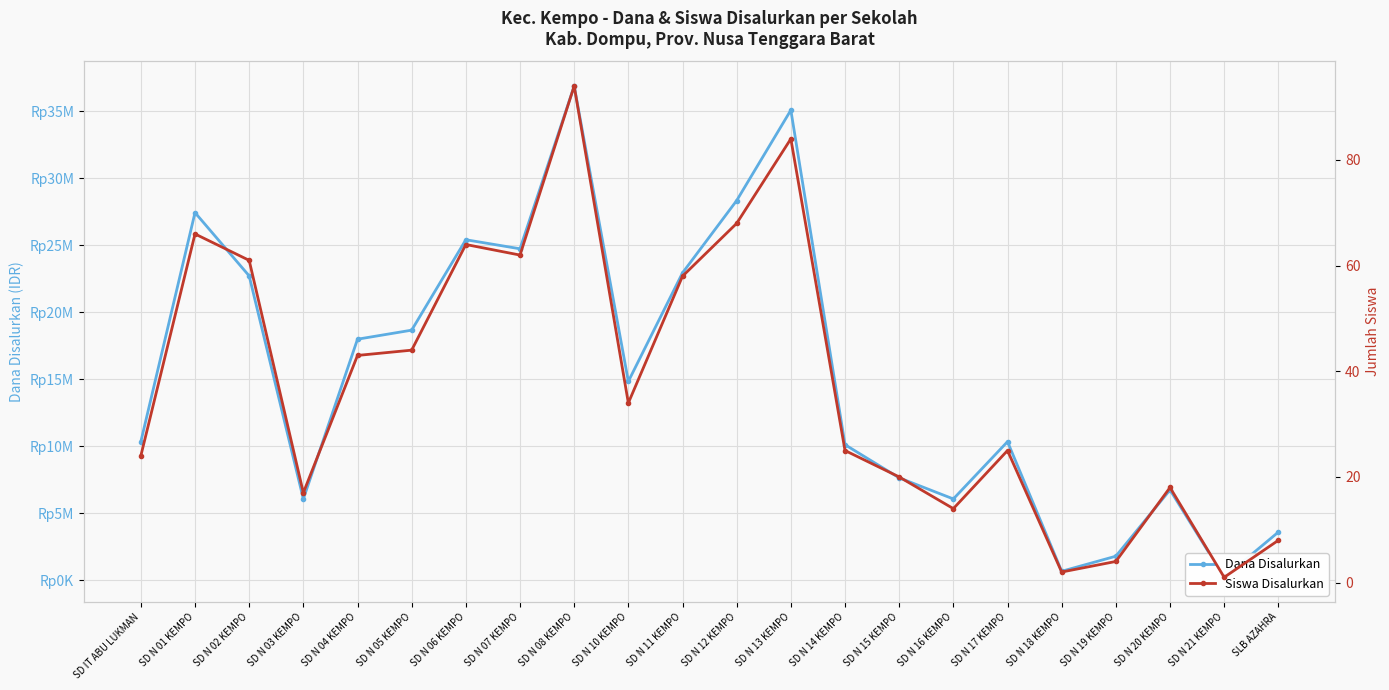

Reading right to left, what are all the values shown in this chart?

Dana Disalurkan: SLB AZAHRA=3600000	SD N 21 KEMPO=225000	SD N 20 KEMPO=6750000	SD N 19 KEMPO=1800000	SD N 18 KEMPO=675000	SD N 17 KEMPO=10350000	SD N 16 KEMPO=6075000	SD N 15 KEMPO=7650000	SD N 14 KEMPO=10125000	SD N 13 KEMPO=35100000	SD N 12 KEMPO=28350000	SD N 11 KEMPO=22950000	SD N 10 KEMPO=14850000	SD N 08 KEMPO=36900000	SD N 07 KEMPO=24750000	SD N 06 KEMPO=25425000	SD N 05 KEMPO=18675000	SD N 04 KEMPO=18000000	SD N 03 KEMPO=6075000	SD N 02 KEMPO=22725000	SD N 01 KEMPO=27450000	SD IT ABU LUKMAN=10350000
Siswa Disalurkan: SLB AZAHRA=8	SD N 21 KEMPO=1	SD N 20 KEMPO=18	SD N 19 KEMPO=4	SD N 18 KEMPO=2	SD N 17 KEMPO=25	SD N 16 KEMPO=14	SD N 15 KEMPO=20	SD N 14 KEMPO=25	SD N 13 KEMPO=84	SD N 12 KEMPO=68	SD N 11 KEMPO=58	SD N 10 KEMPO=34	SD N 08 KEMPO=94	SD N 07 KEMPO=62	SD N 06 KEMPO=64	SD N 05 KEMPO=44	SD N 04 KEMPO=43	SD N 03 KEMPO=17	SD N 02 KEMPO=61	SD N 01 KEMPO=66	SD IT ABU LUKMAN=24